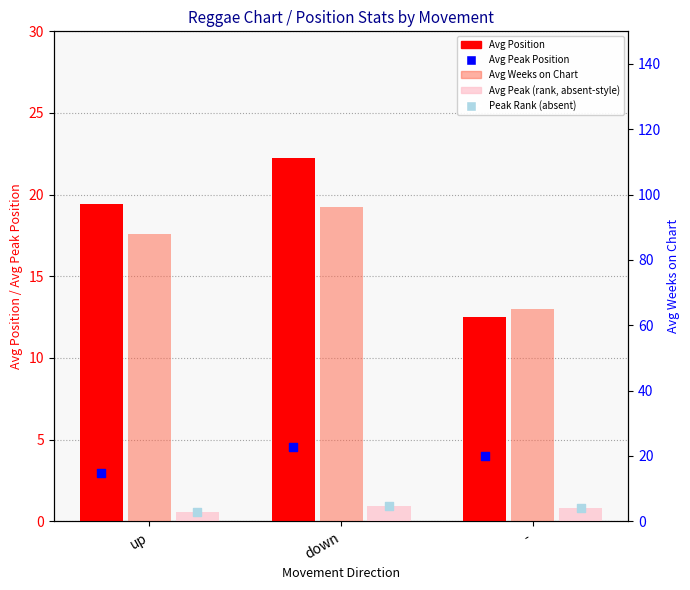

Is the value of Avg Peak (rank) at - greater than the value of Peak Rank (absent) at -?

No